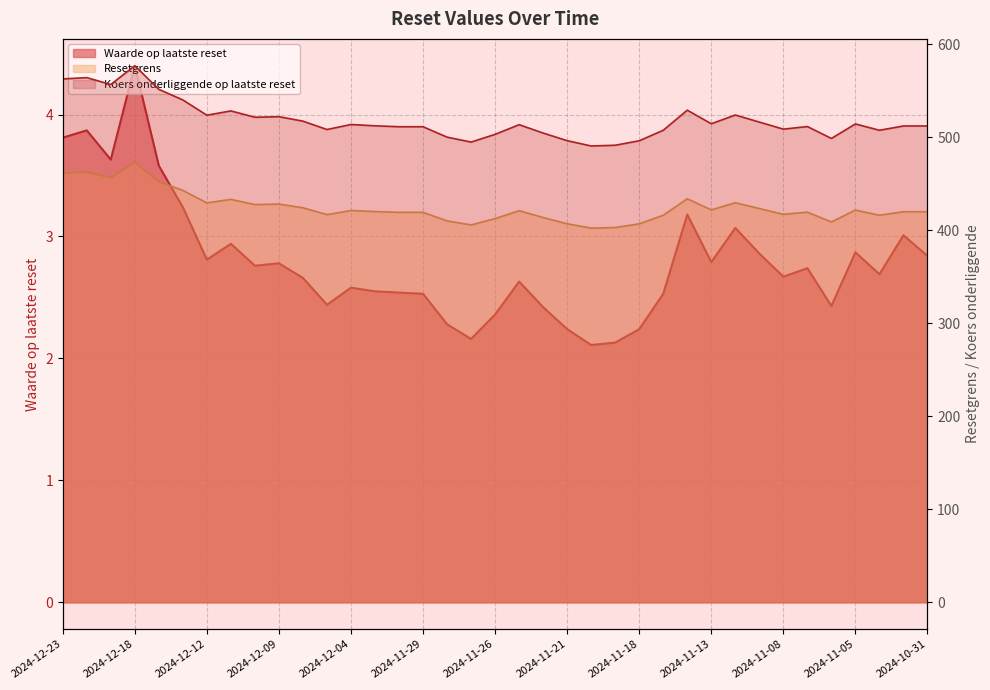

Reading left to right, extract all data points from this chart.

Waarde op laatste reset: 3.8	3.9	3.6	4.4	3.6	3.2	2.8	2.9	2.8	2.8	2.7	2.4	2.6	2.5	2.5	2.5	2.3	2.2	2.4	2.6	2.4	2.2	2.1	2.1	2.2	2.5	3.2	2.8	3.1	2.9	2.7	2.7	2.4	2.9	2.7	3.0	2.8
Resetgrens: 461.5	462.6	456.6	473.1	452.3	443.0	429.5	433.3	427.7	428.2	424.3	416.9	421.3	420.2	419.3	419.3	410.2	405.8	412.6	421.2	413.8	407.0	402.4	403.0	407.0	416.2	433.9	422.0	429.7	423.4	417.2	419.5	409.0	421.8	416.2	420.0	420.0
Koers onderliggende op laatste reset: 562.8	564.2	556.8	577.0	551.6	540.2	523.8	528.4	521.6	522.2	517.4	508.4	513.8	512.4	511.4	511.4	500.2	494.9	503.2	513.6	504.6	496.4	490.7	491.5	496.3	507.6	529.2	514.6	524.0	516.4	508.8	511.6	498.8	514.4	507.6	512.2	512.2